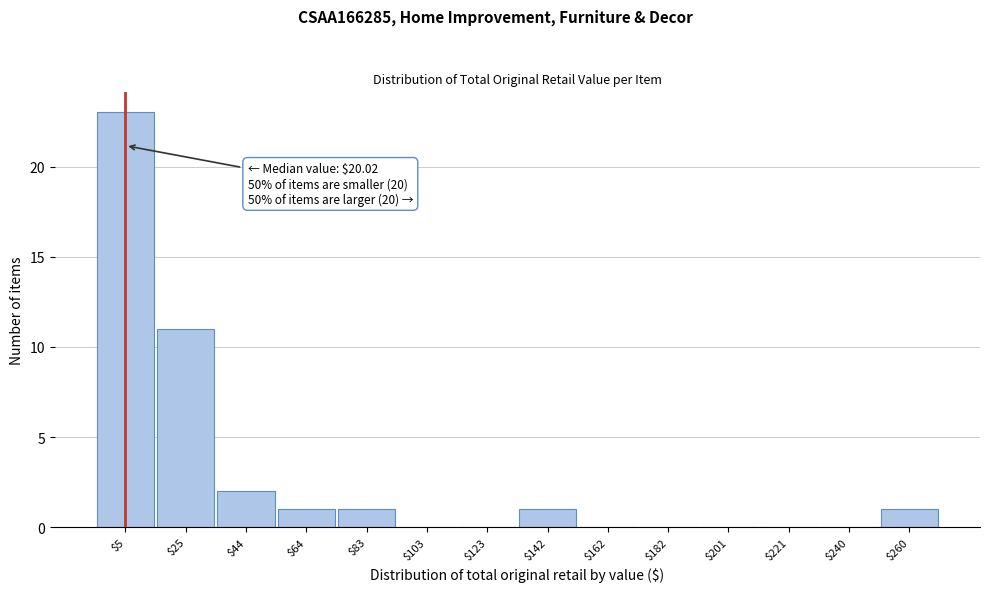

The chart shows a value of -7 at $182. True or false?

False